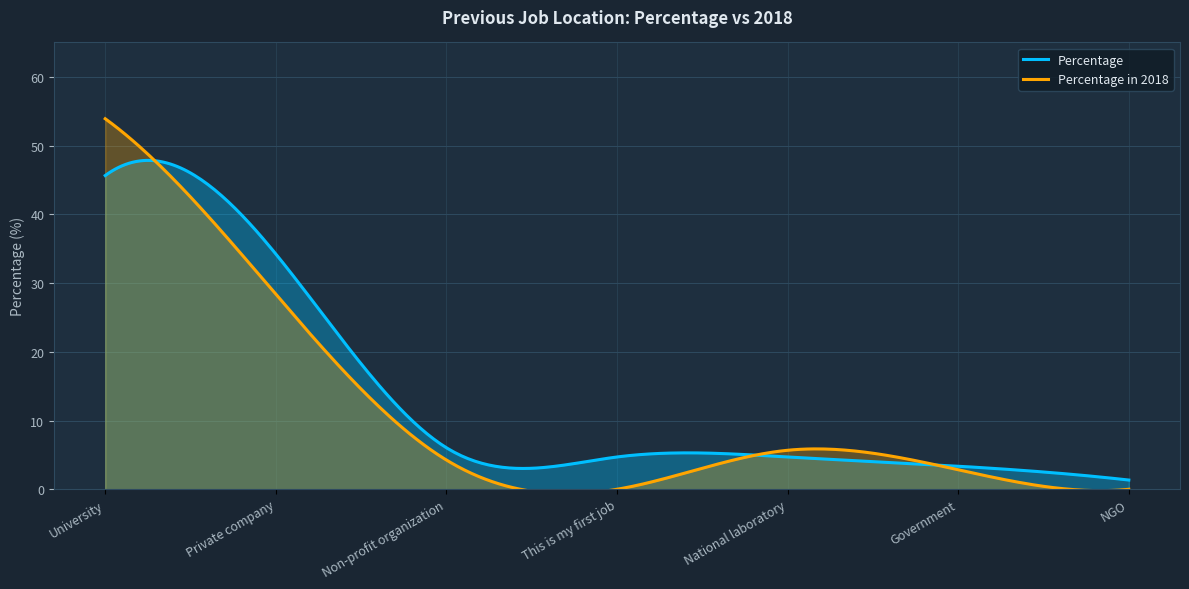

What is the label of the 3rd point from the left?

Non-profit organization